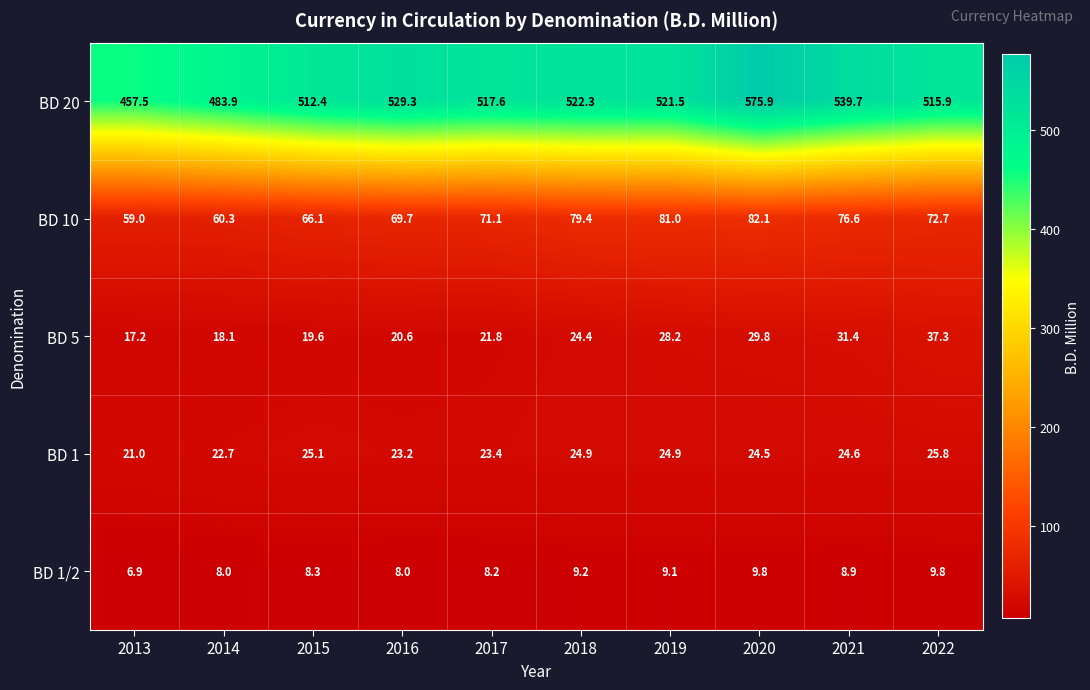

What is the greatest value displayed?

575.9